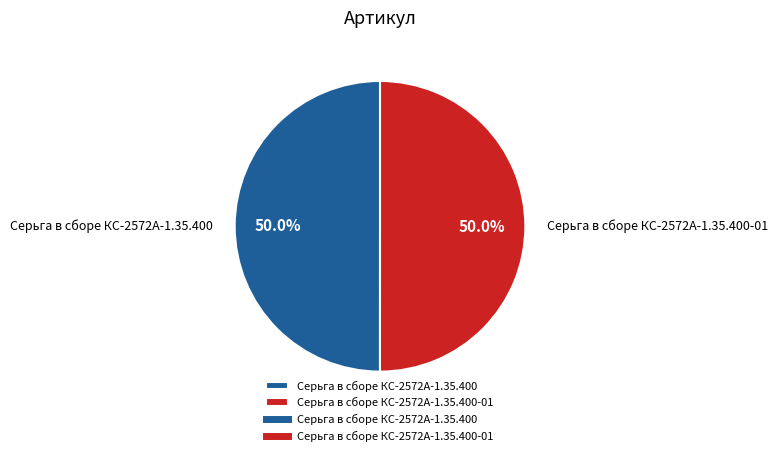

Count the number of slices in the pie.

2